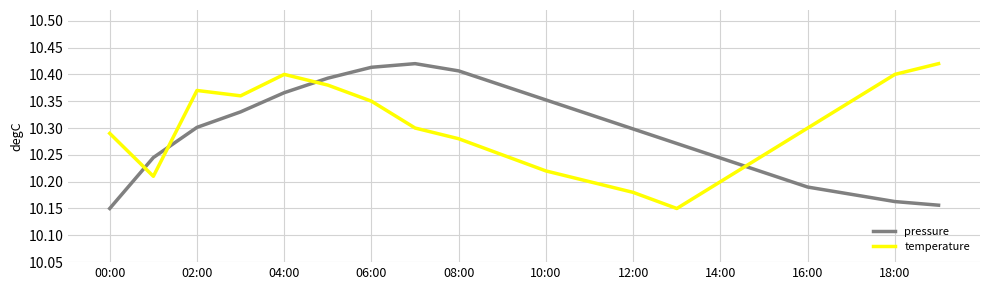

True or false: pressure and temperature cross at least once.

True